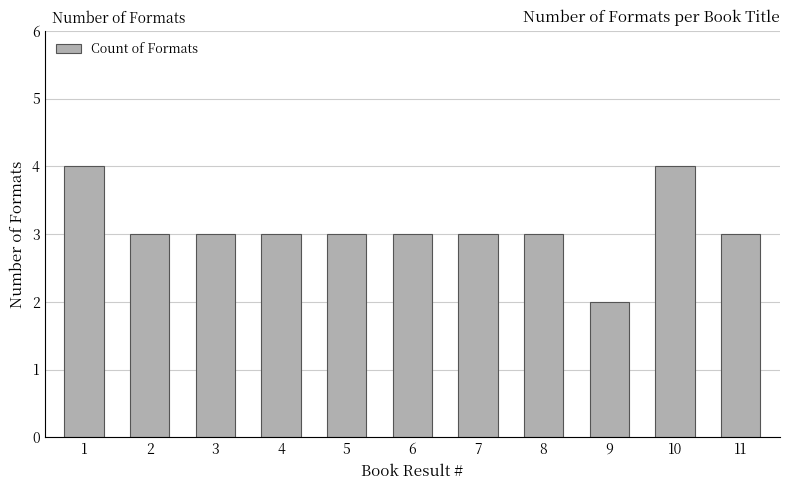

Is it true that the value at 11 is 3?

True